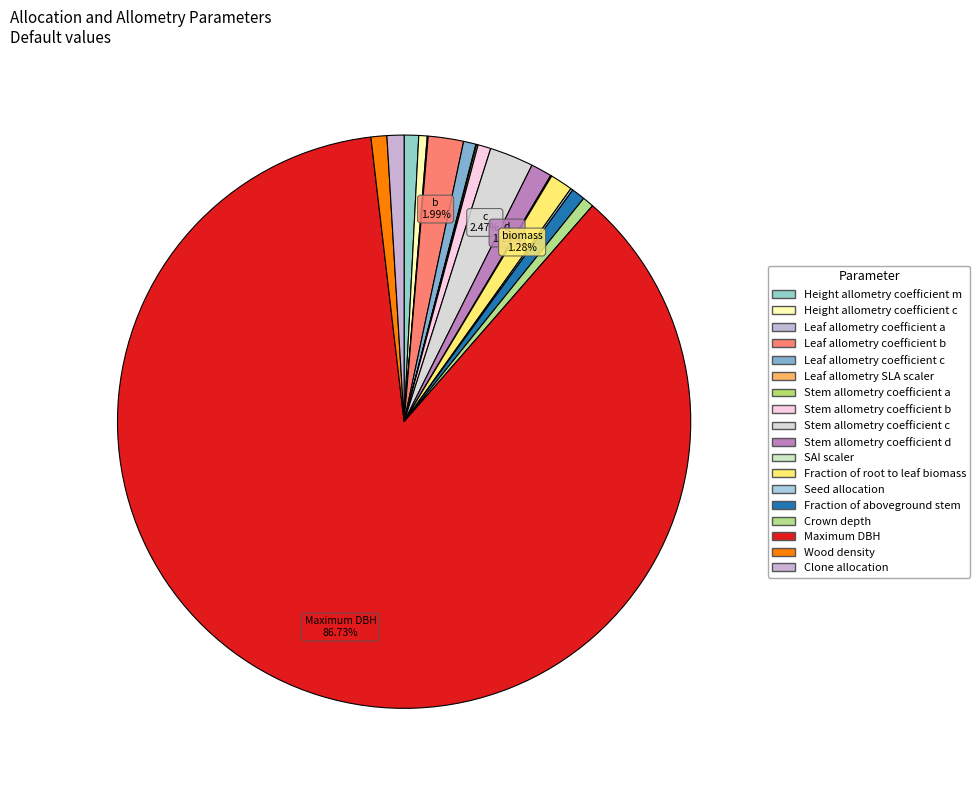

Which slice is the largest?

Maximum DBH